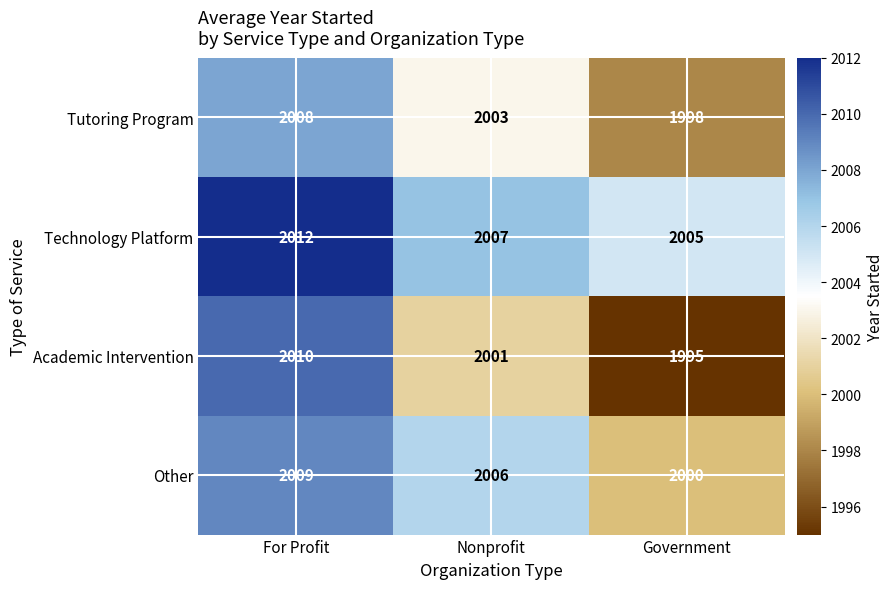

Count the Other values in the range 2000 to 2009.

3